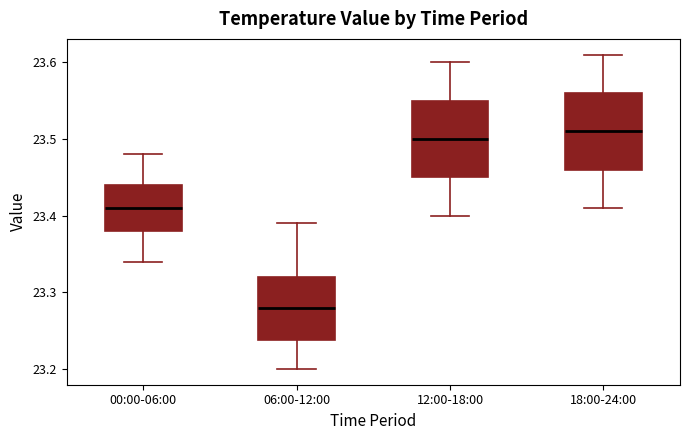

Reading left to right, read every box against the y-axis: the position of its median line, the range the box covers, and the ends of its whiskers. The values are not printed on the chart, so give them approximately, as read against the axis.

00:00-06:00: median 23.41, box 23.38 to 23.44, whiskers 23.34 to 23.48
06:00-12:00: median 23.28, box 23.24 to 23.32, whiskers 23.20 to 23.39
12:00-18:00: median 23.50, box 23.45 to 23.55, whiskers 23.40 to 23.60
18:00-24:00: median 23.51, box 23.46 to 23.56, whiskers 23.41 to 23.61